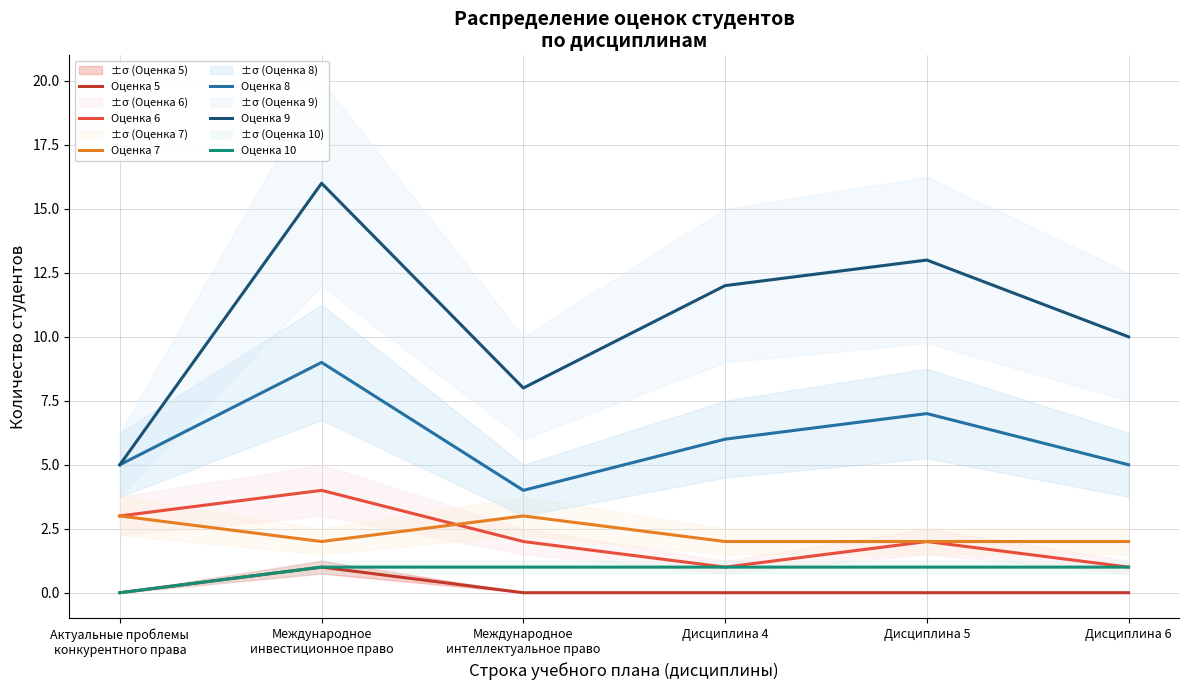

The value of Оценка 9 at Дисциплина 4 is 12. True or false?

True